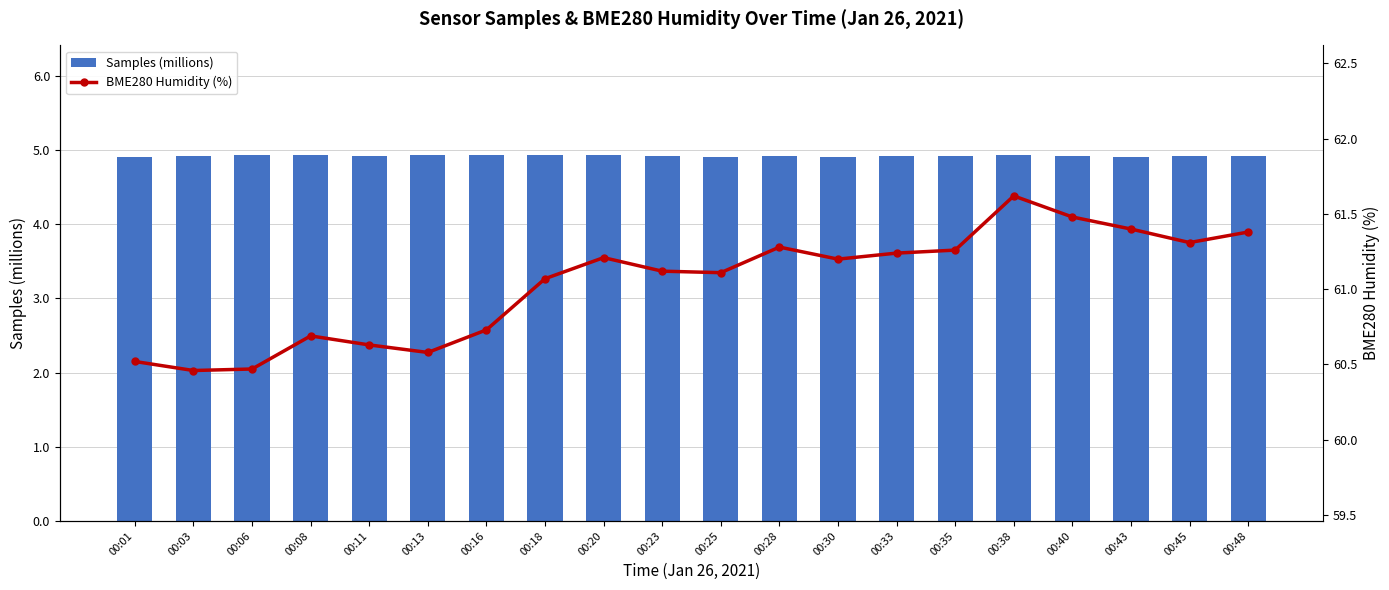

Is it true that BME280 Humidity (%) equals 61.1 at 00:18?

True